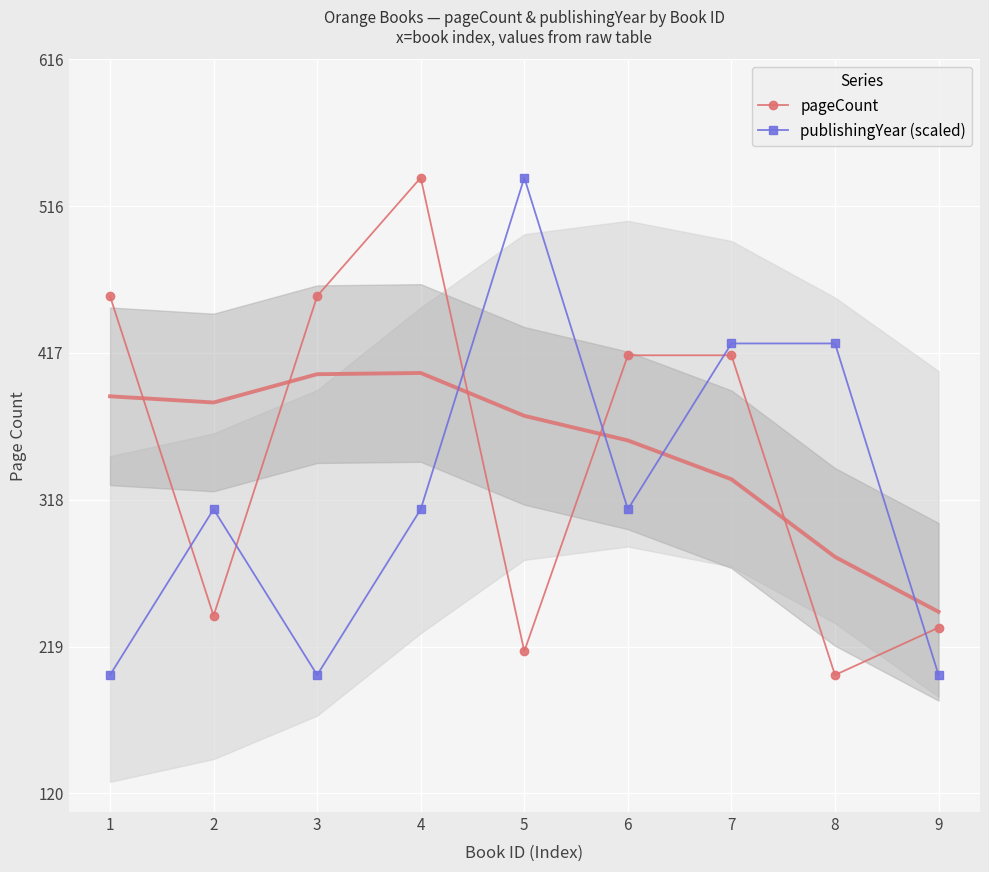

Is it true that publishingYear (scaled) equals 424 at 7?

True